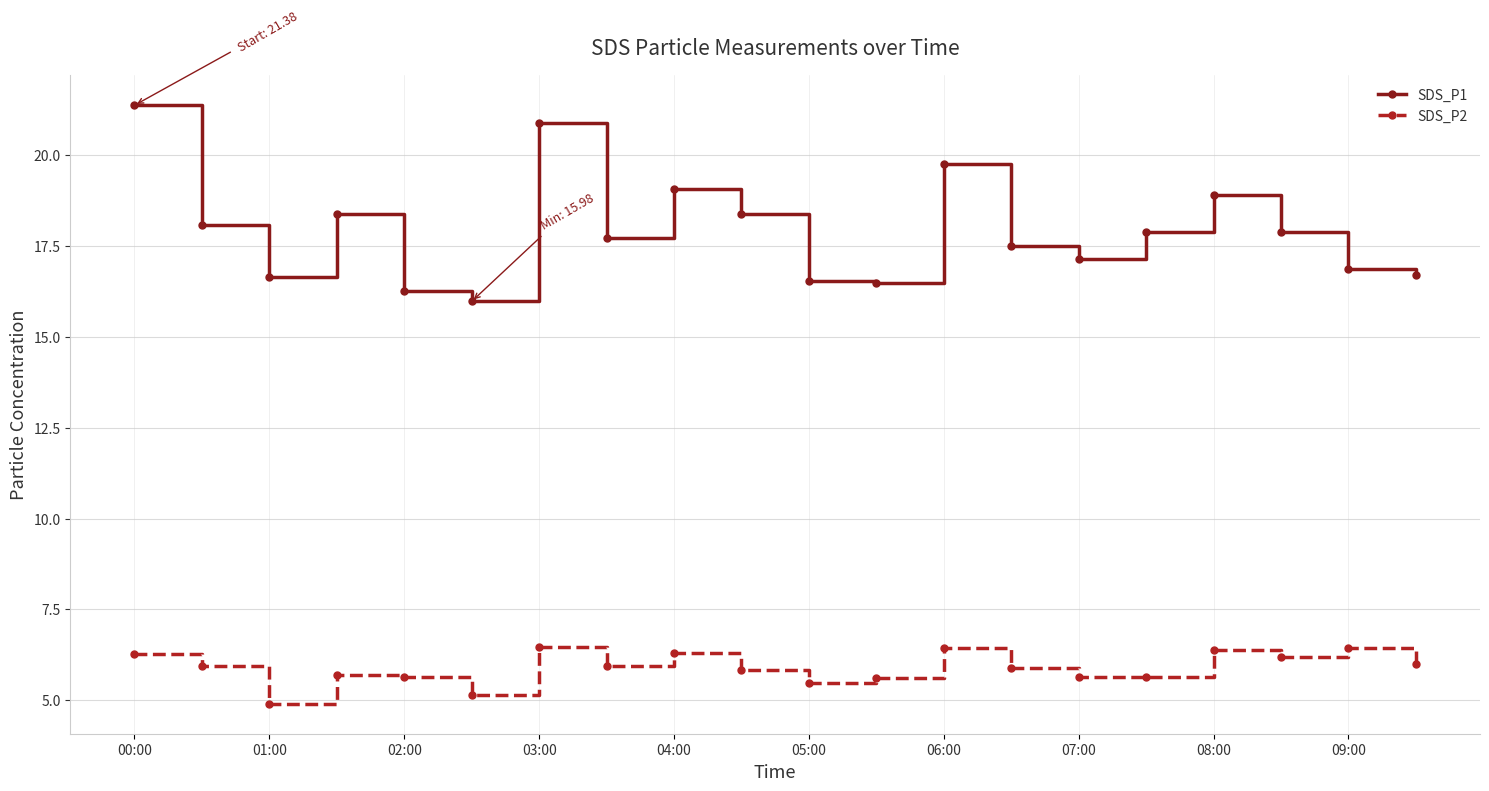

Which series has the largest total across all categories?

SDS_P1